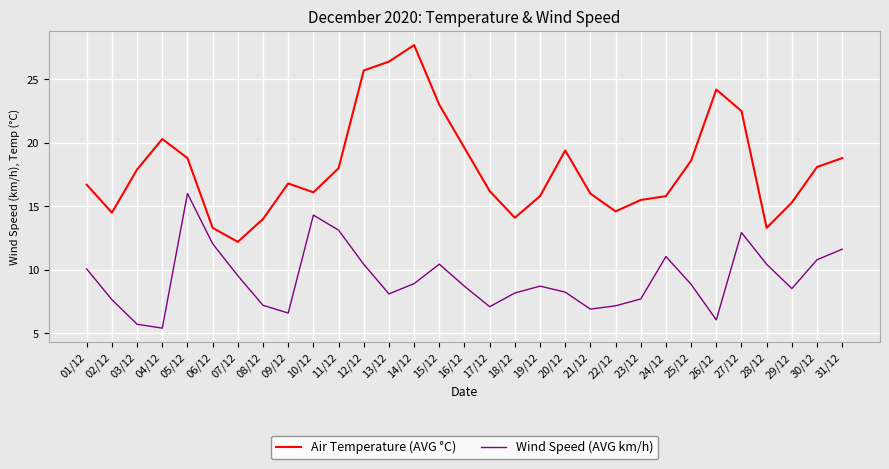

Where is the first local maximum for Wind Speed (AVG km/h)?

05/12